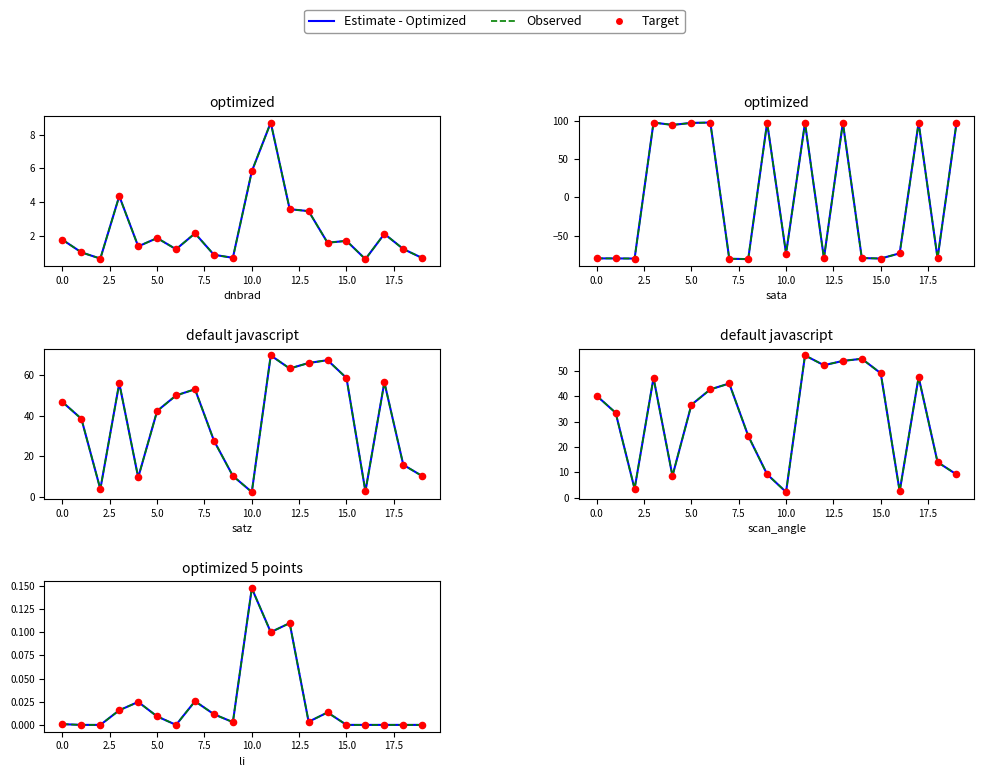

Which series reaches the minimum Y coordinate?

Estimate - Optimized